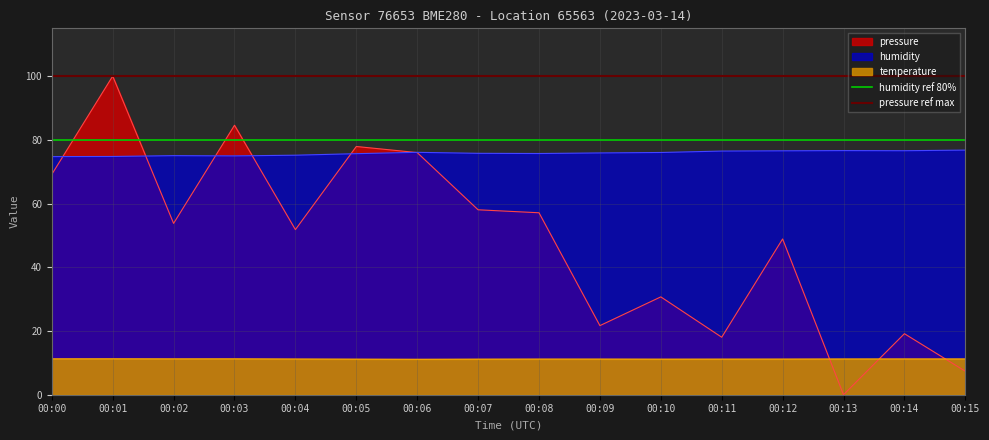

What is the greatest value displayed?

100